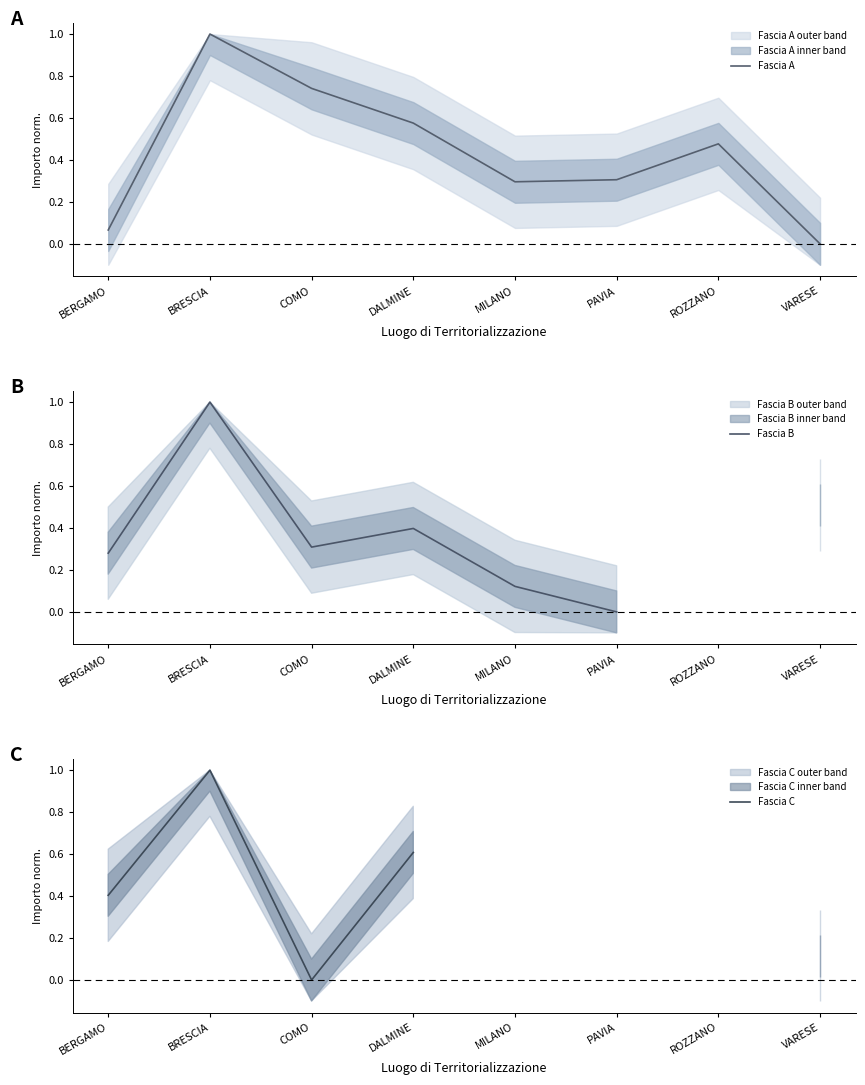

How many lines are shown in the chart?

3